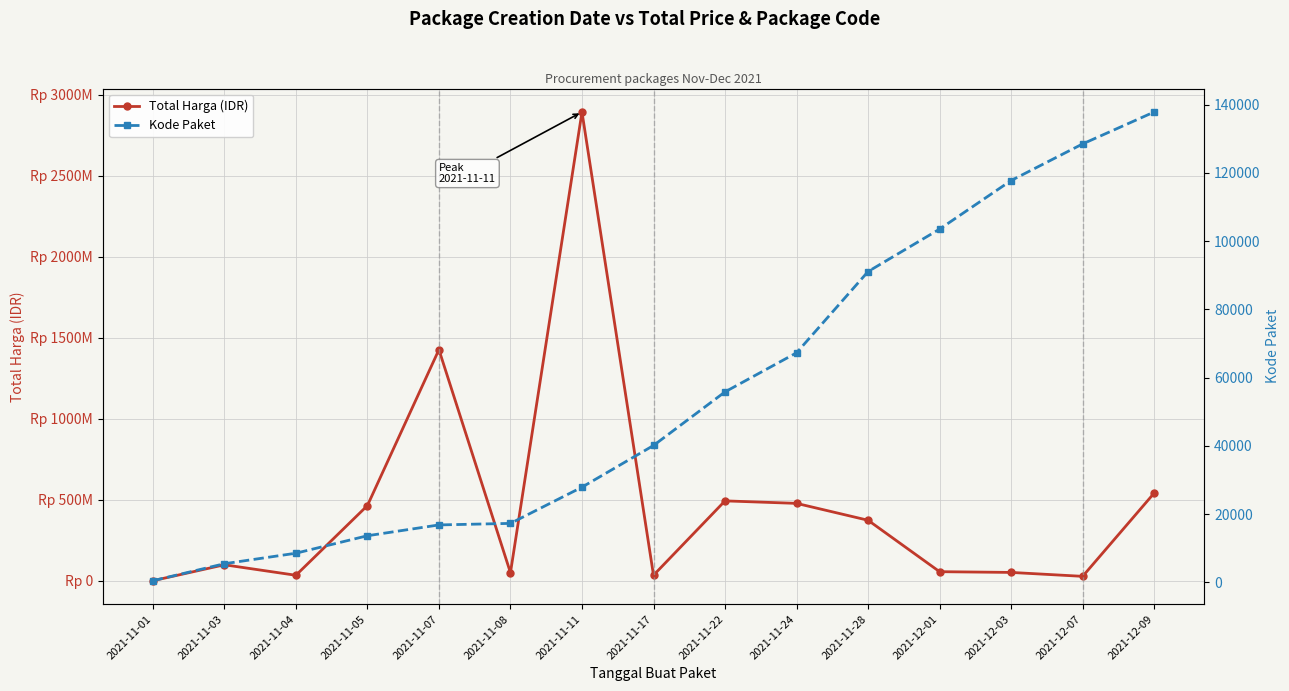

At which label does Total Harga (IDR) first exceed 98772570?

2021-11-05